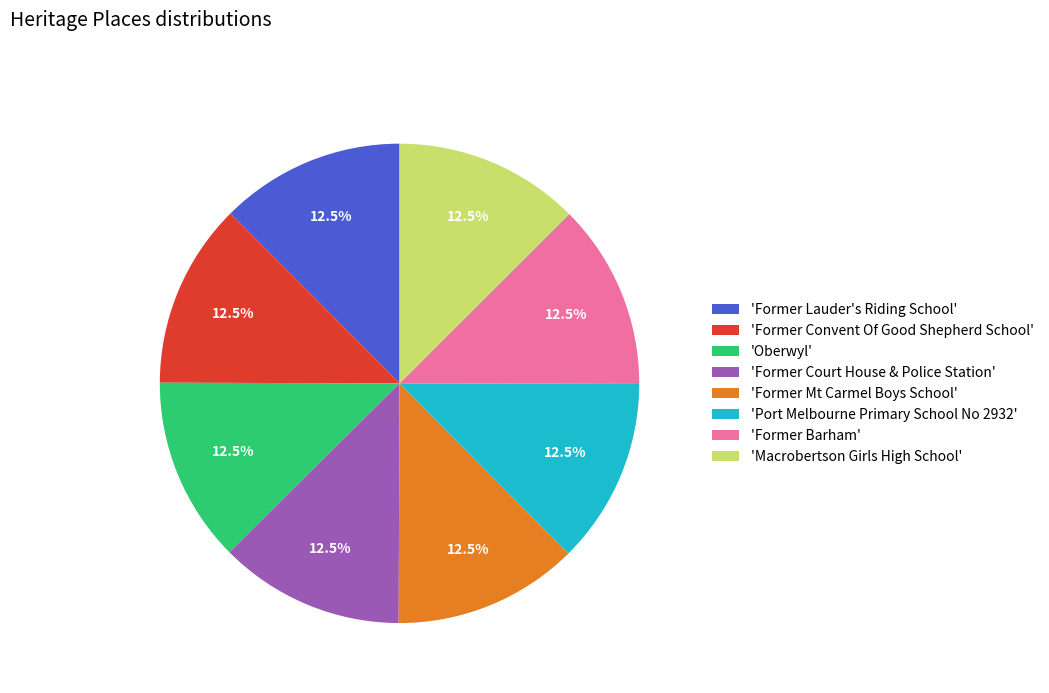

What is the ratio of the value at 'Port Melbourne Primary School No 2932' to the value at 'Macrobertson Girls High School'?

1.0